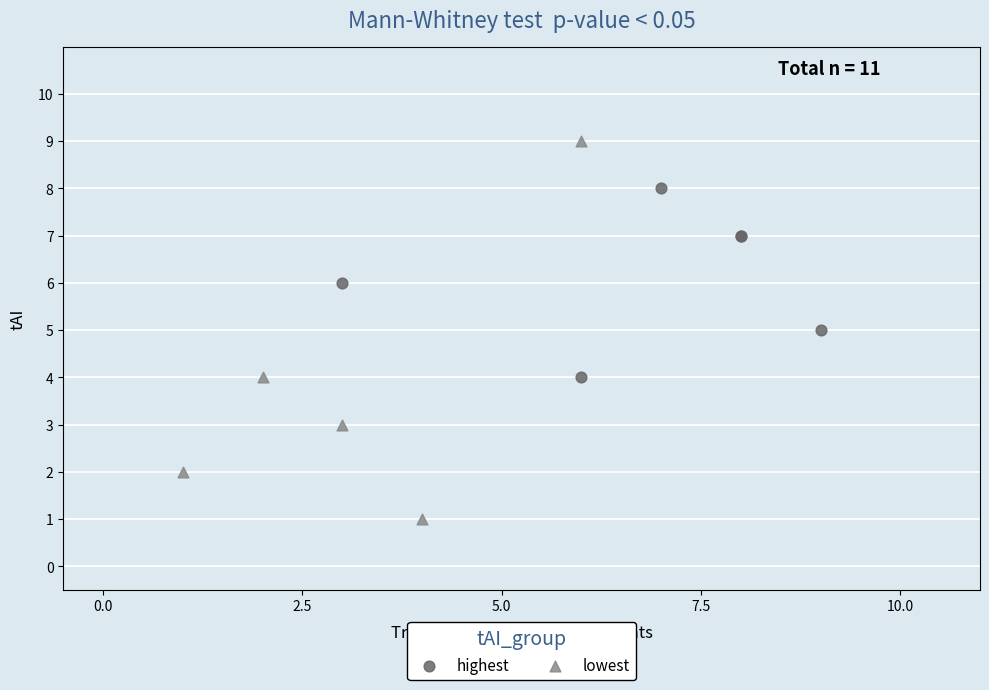

Which series reaches the maximum Y coordinate?

lowest